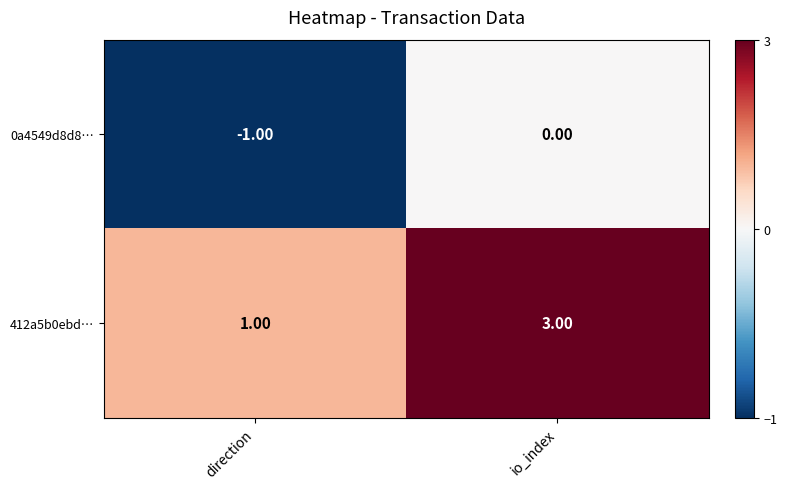

Which series has the largest range (max minus min)?

412a5b0ebd…